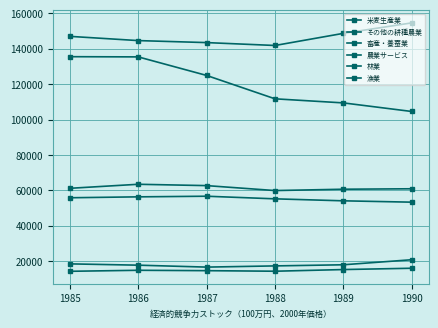

How many interior local valleys does the その他の耕種農業 series have?

1